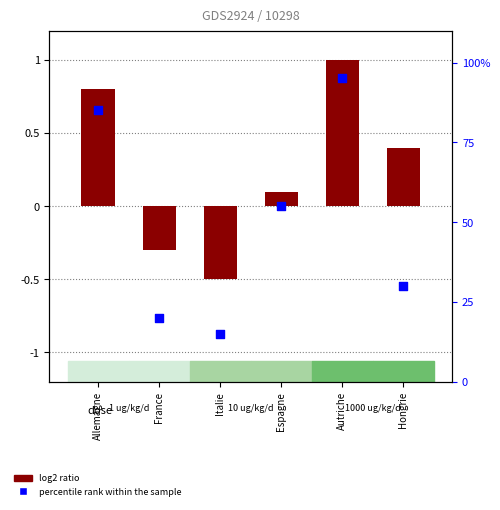

Which has a higher value, Espagne or France?

Espagne